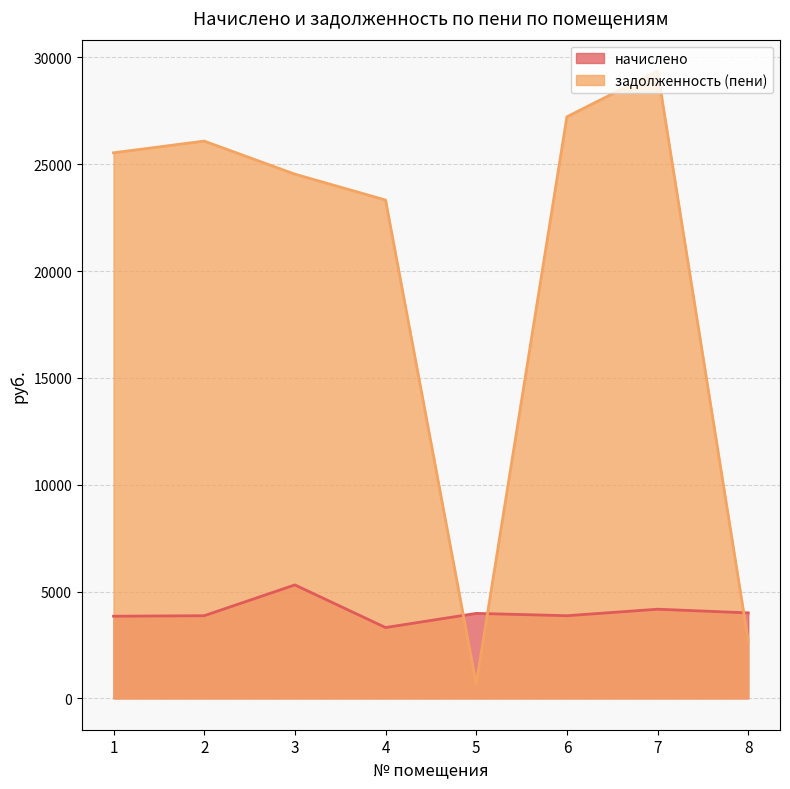

Reading right to left, transcribe all the data shown in this chart.

начислено: 8=4001.4	7=4173.0	6=3868.8	5=3978.0	4=3315.0	3=5311.1	2=3868.8	1=3845.4
задолженность (пени): 8=2667.6	7=29365.2	6=27224.4	5=663.0	4=23327.5	3=24538.4	2=26086.0	1=25538.4